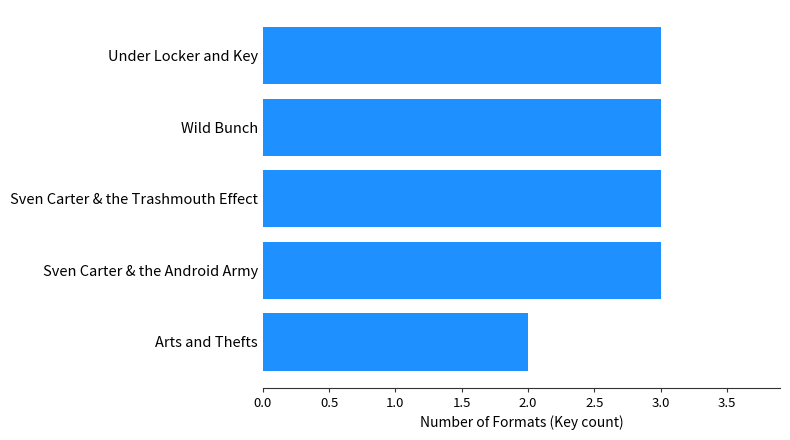

Count the values in the range 3 to 4.

4